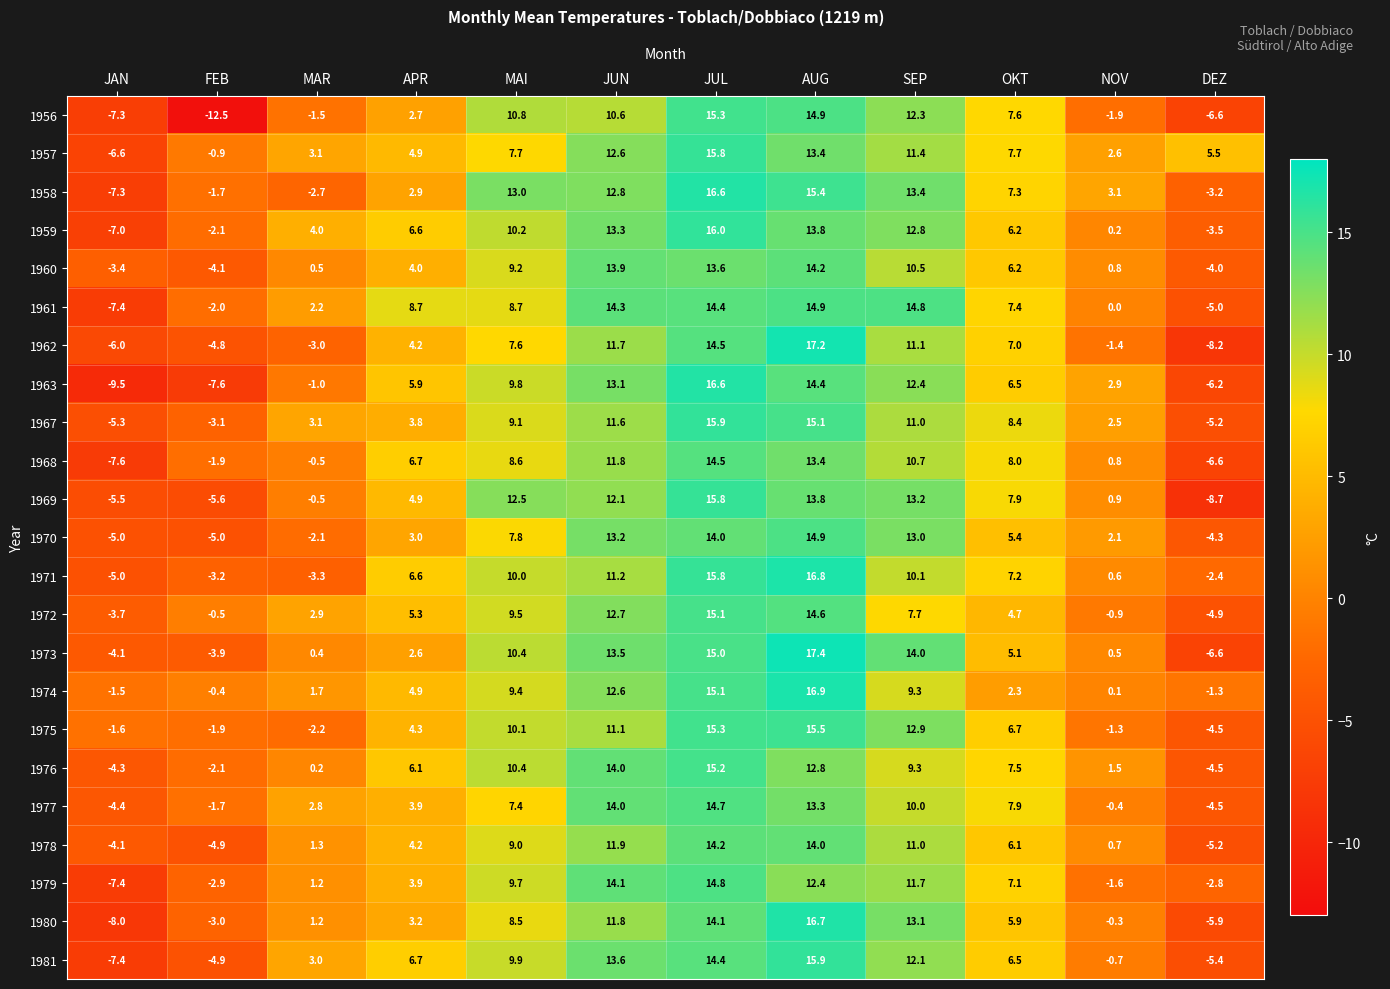

Which label corresponds to the largest value in the chart?

AUG